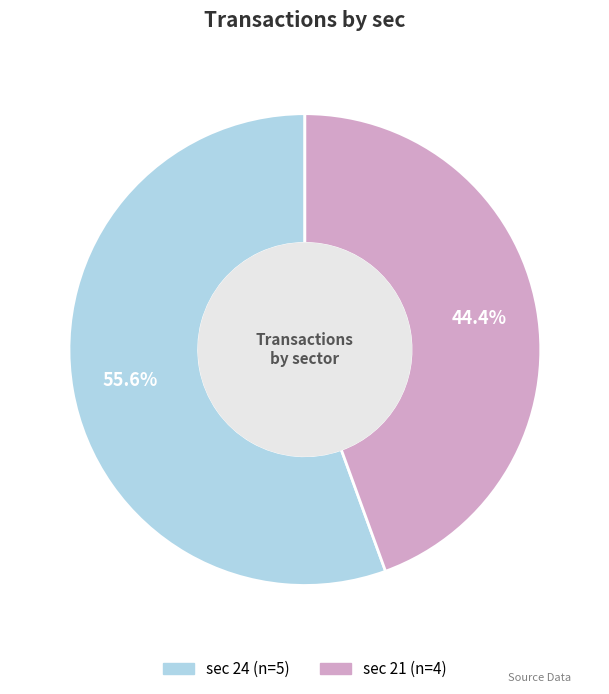

Does any single category account for the majority?

Yes